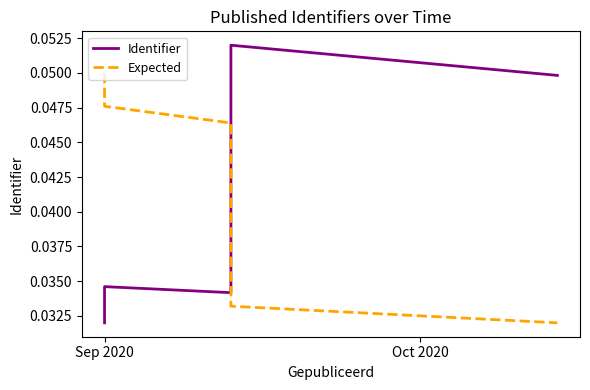

Is the value of Expected at 15 greater than the value of Identifier at 12?

No